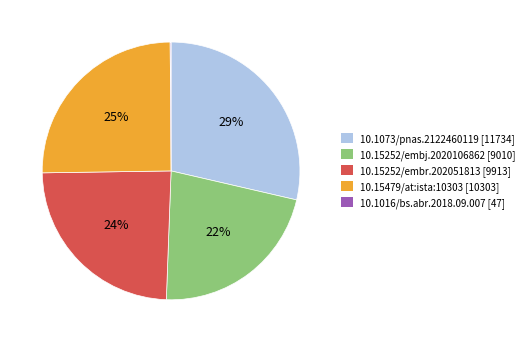

Which category has the biggest portion of the pie?

10.1073/pnas.2122460119 [11734]